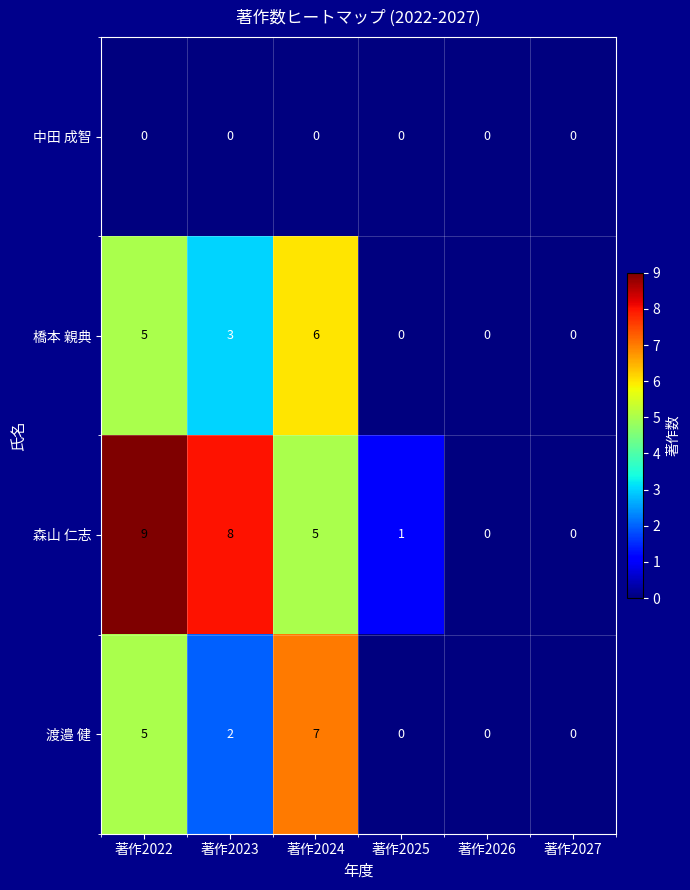

How many 渡邉 健 values are between 0 and 5?

5